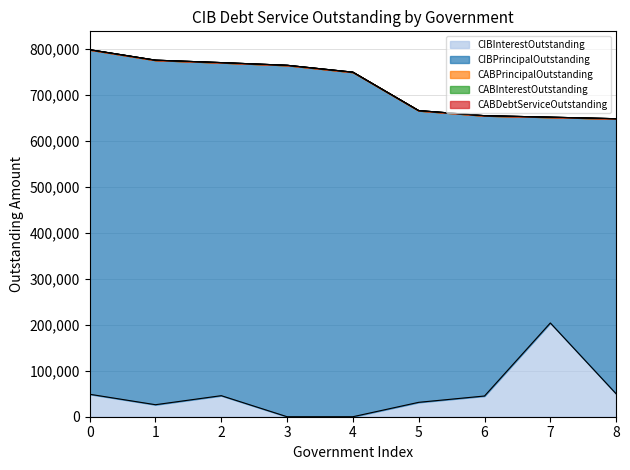

True or false: CABDebtServiceOutstanding has more than 0 interior local peaks.

False